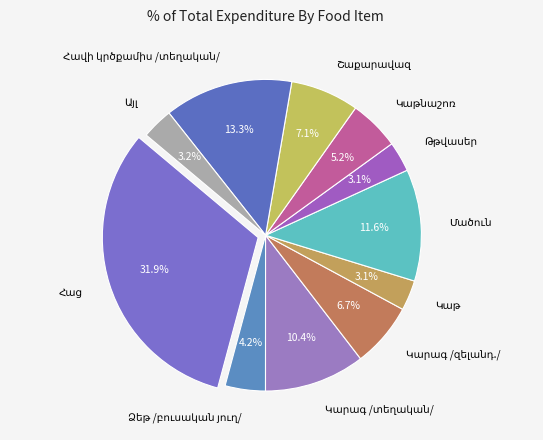

Does any single category account for the majority?

No